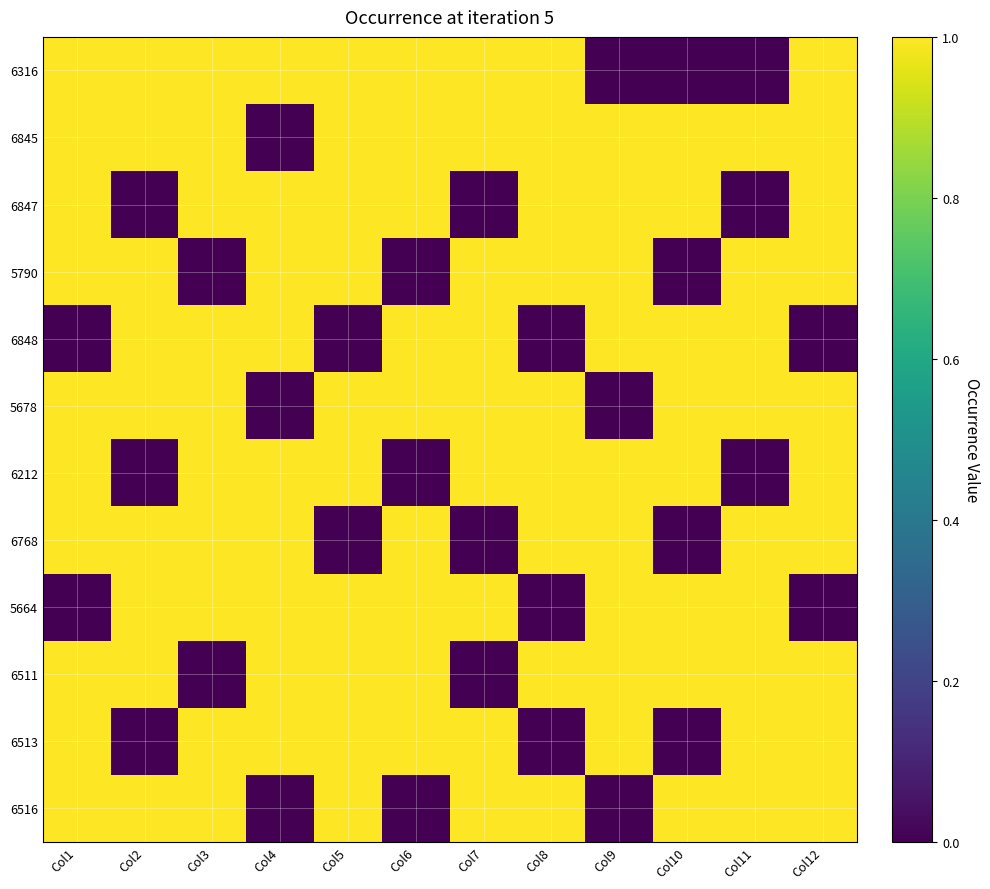

Reading left to right, transcribe all the data shown in this chart.

6316: Col1=1	Col2=1	Col3=1	Col4=1	Col5=1	Col6=1	Col7=1	Col8=1	Col9=0	Col10=0	Col11=0	Col12=1
6845: Col1=1	Col2=1	Col3=1	Col4=0	Col5=1	Col6=1	Col7=1	Col8=1	Col9=1	Col10=1	Col11=1	Col12=1
6847: Col1=1	Col2=0	Col3=1	Col4=1	Col5=1	Col6=1	Col7=0	Col8=1	Col9=1	Col10=1	Col11=0	Col12=1
5790: Col1=1	Col2=1	Col3=0	Col4=1	Col5=1	Col6=0	Col7=1	Col8=1	Col9=1	Col10=0	Col11=1	Col12=1
6848: Col1=0	Col2=1	Col3=1	Col4=1	Col5=0	Col6=1	Col7=1	Col8=0	Col9=1	Col10=1	Col11=1	Col12=0
5678: Col1=1	Col2=1	Col3=1	Col4=0	Col5=1	Col6=1	Col7=1	Col8=1	Col9=0	Col10=1	Col11=1	Col12=1
6212: Col1=1	Col2=0	Col3=1	Col4=1	Col5=1	Col6=0	Col7=1	Col8=1	Col9=1	Col10=1	Col11=0	Col12=1
6768: Col1=1	Col2=1	Col3=1	Col4=1	Col5=0	Col6=1	Col7=0	Col8=1	Col9=1	Col10=0	Col11=1	Col12=1
5664: Col1=0	Col2=1	Col3=1	Col4=1	Col5=1	Col6=1	Col7=1	Col8=0	Col9=1	Col10=1	Col11=1	Col12=0
6511: Col1=1	Col2=1	Col3=0	Col4=1	Col5=1	Col6=1	Col7=0	Col8=1	Col9=1	Col10=1	Col11=1	Col12=1
6513: Col1=1	Col2=0	Col3=1	Col4=1	Col5=1	Col6=1	Col7=1	Col8=0	Col9=1	Col10=0	Col11=1	Col12=1
6516: Col1=1	Col2=1	Col3=1	Col4=0	Col5=1	Col6=0	Col7=1	Col8=1	Col9=0	Col10=1	Col11=1	Col12=1